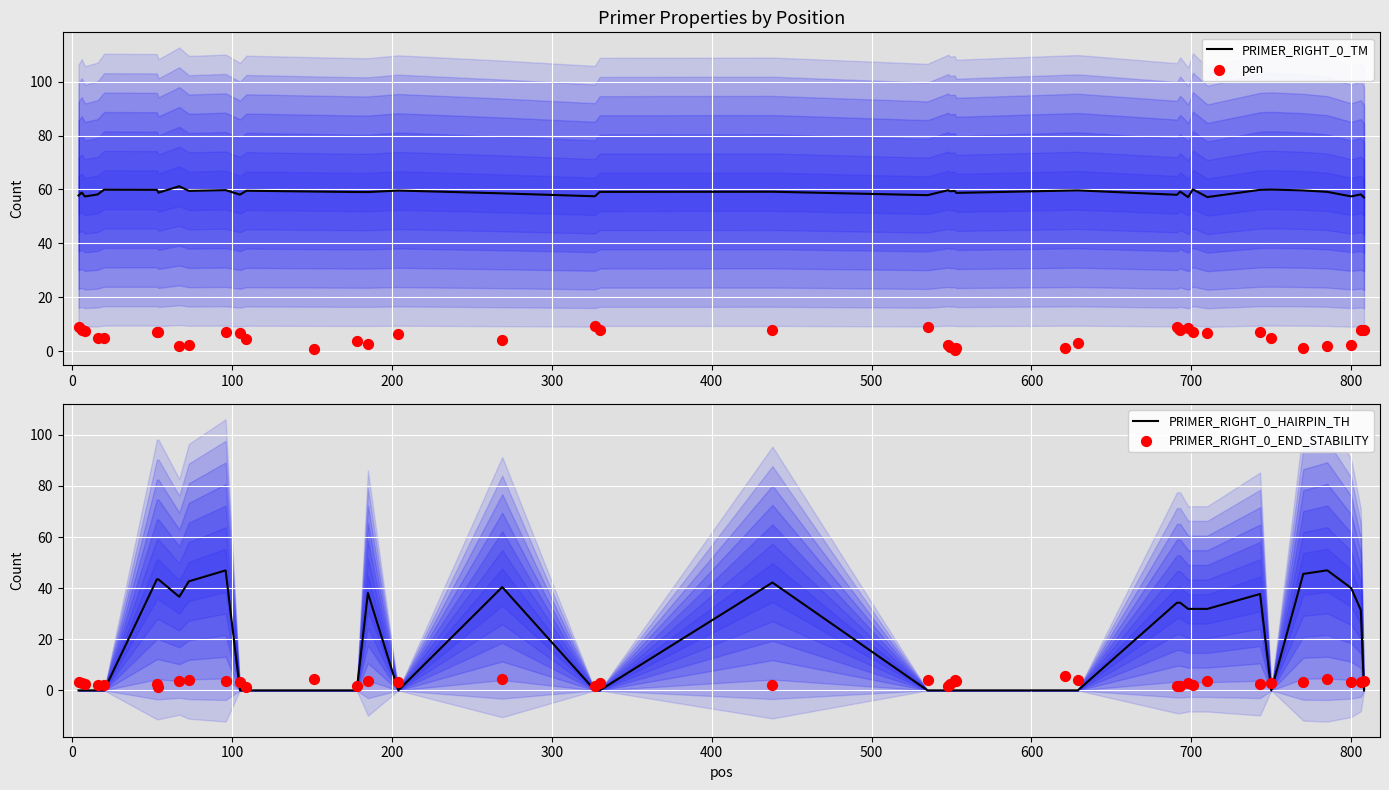

Which series contains the lowest Y value?

PRIMER_RIGHT_0_HAIRPIN_TH